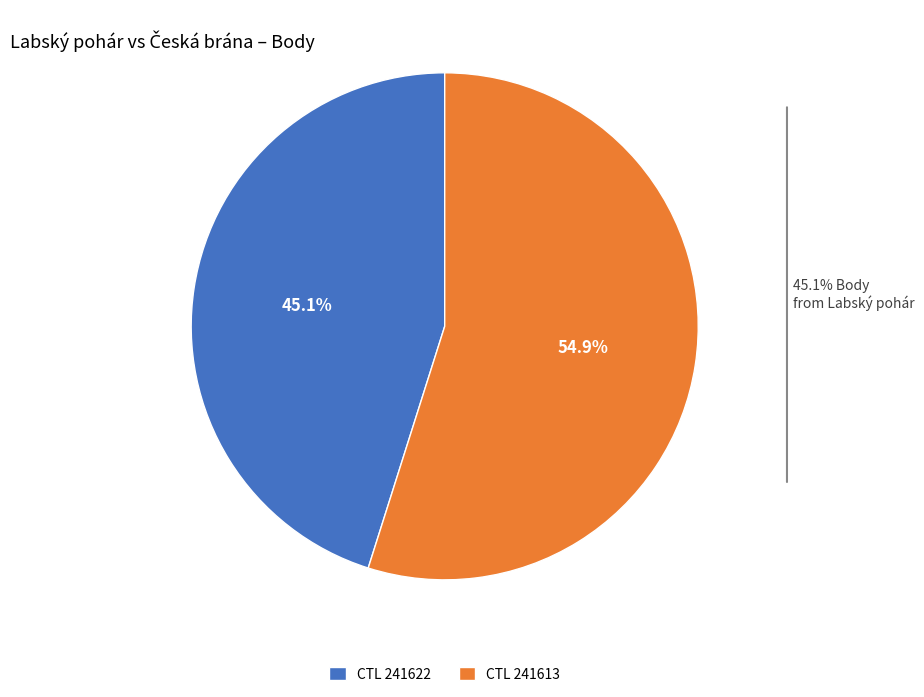

Which category has the smallest portion of the pie?

CTL 241622